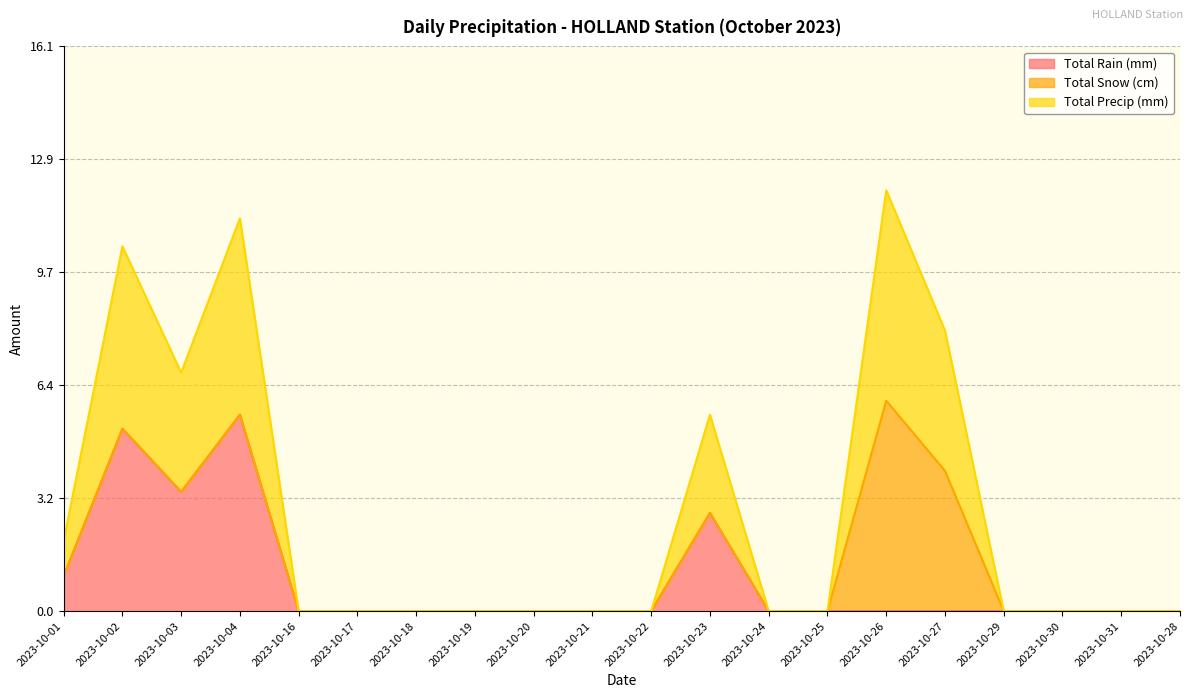

What is the difference between the maximum and minimum values in the Total Precip (mm) series?

6.0